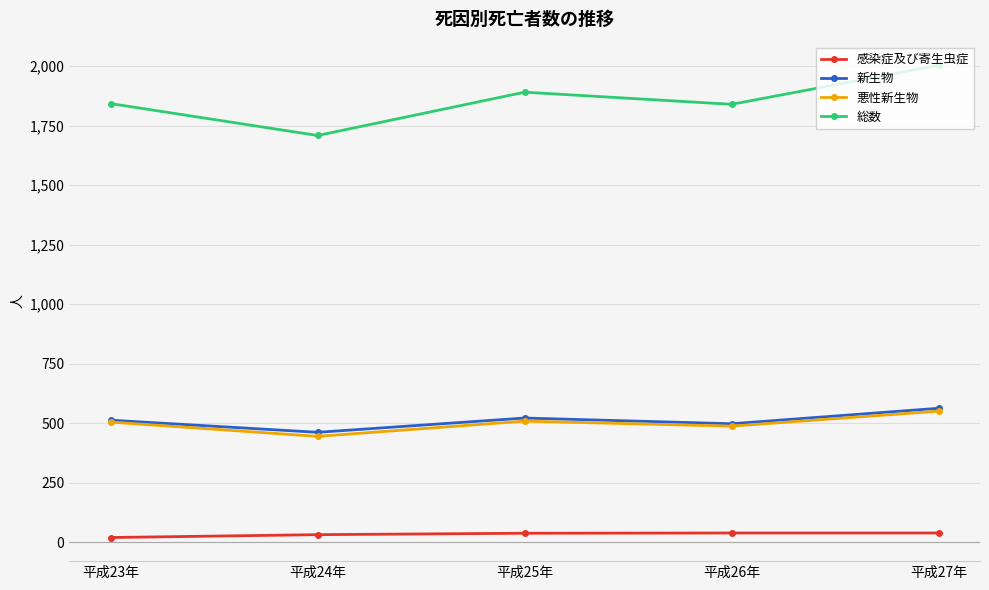

What is the value of the 新生物 point at the 5th from the left?

562